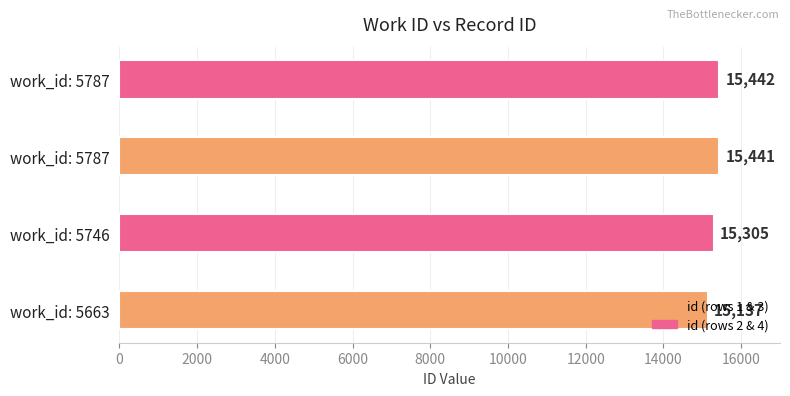

What is the difference between the second highest and second lowest values?

136